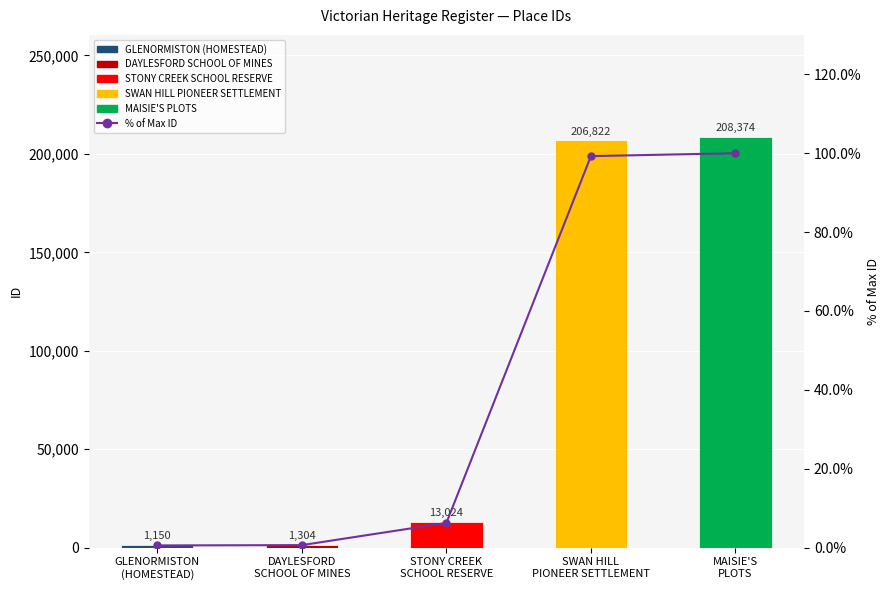

The value of % of Max ID at DAYLESFORD
SCHOOL OF MINES is 1.0. True or false?

False